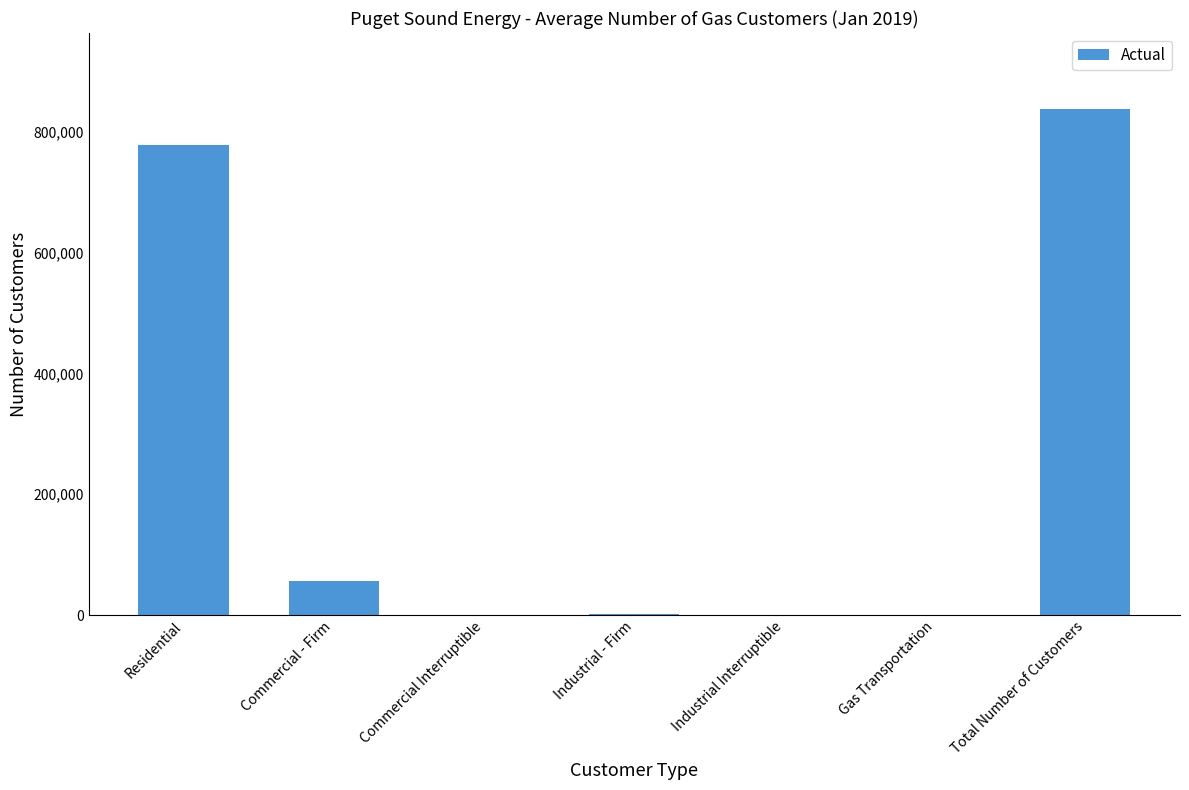

What is the average value?

239473